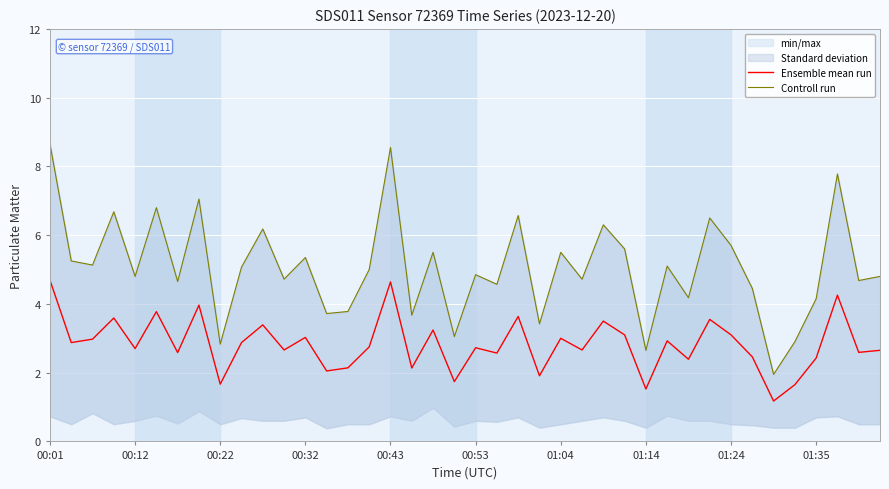

True or false: Ensemble mean run and Controll run intersect in this chart.

False